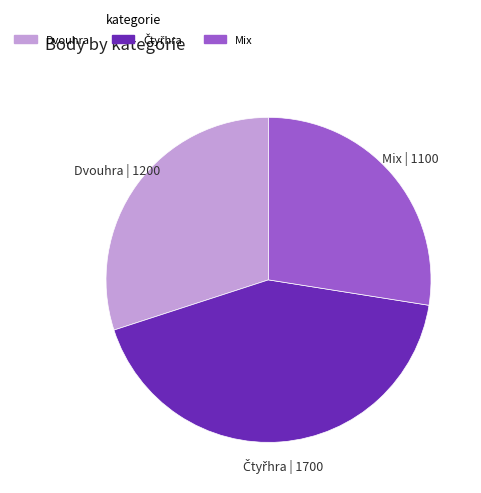

Is Dvouhra the majority of the pie?

No